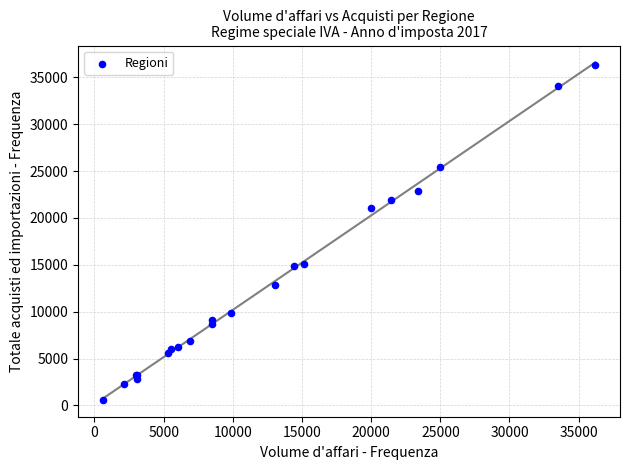

What Y value in the scatter plot is closest to 18477?

21034